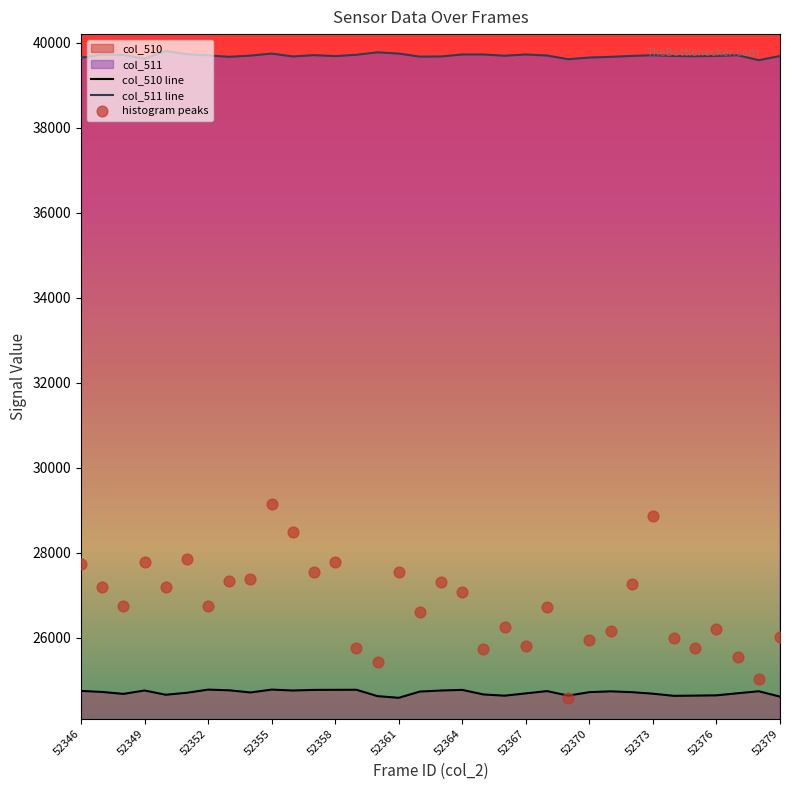

Which series has the widest spread of Y values?

histogram peaks